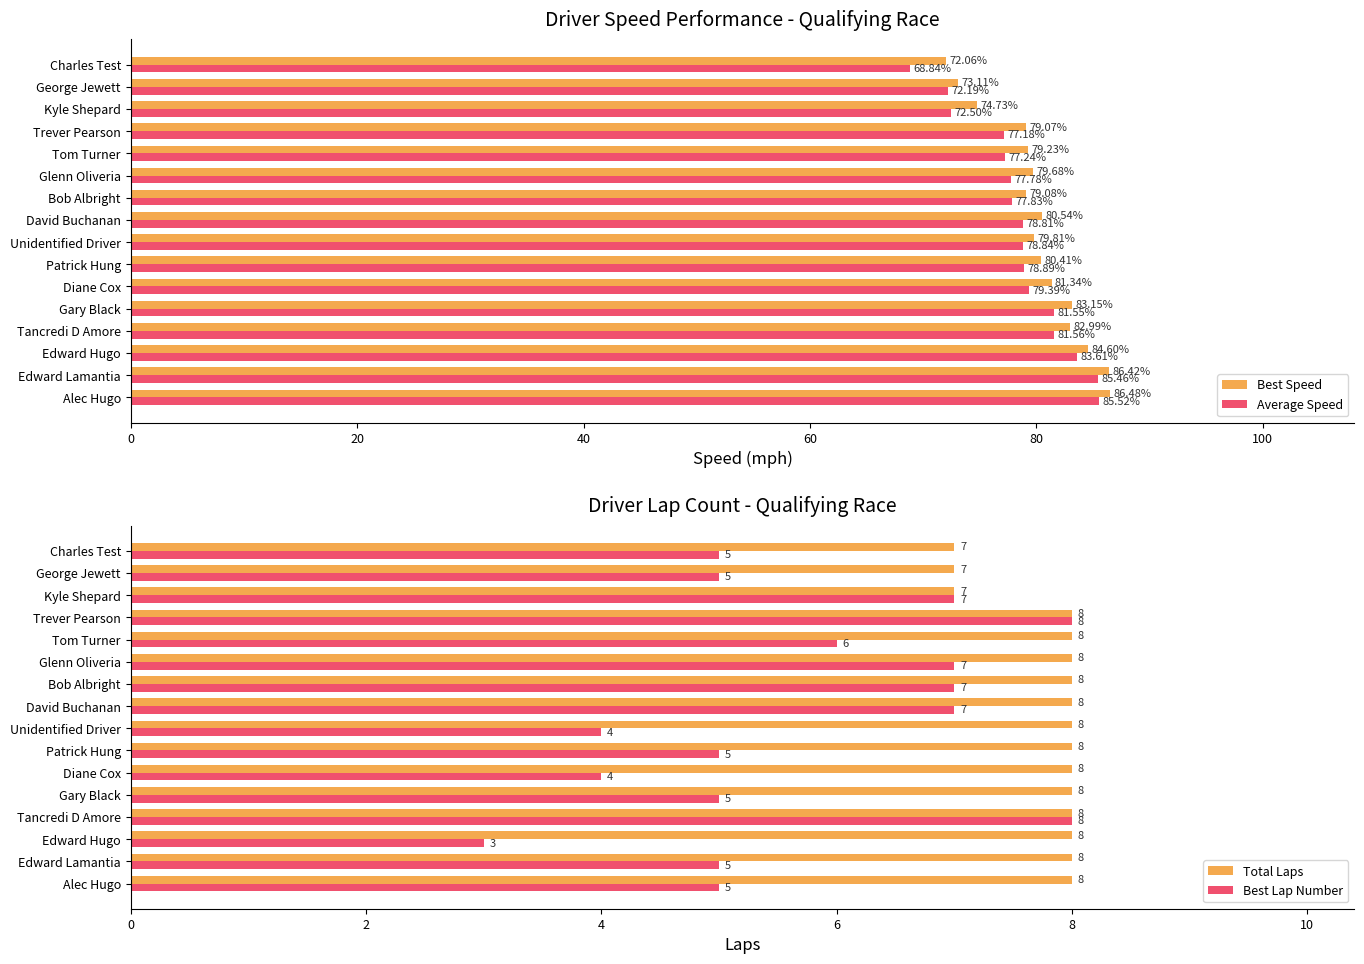

What is the difference between the maximum and minimum values in the Average Speed series?

16.7